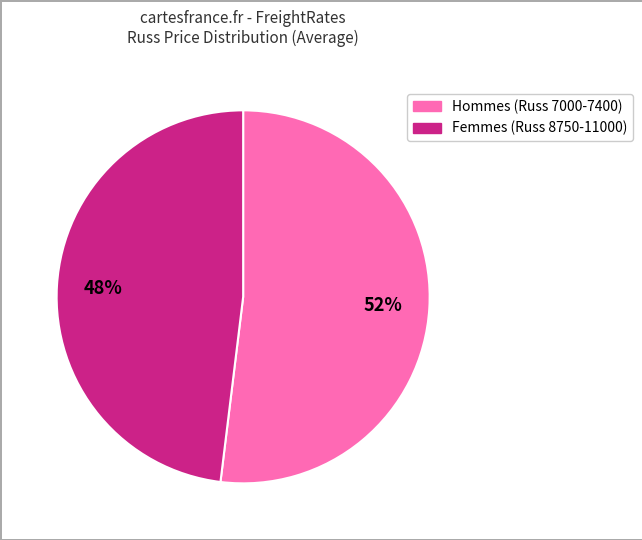

Does any single category account for the majority?

Yes